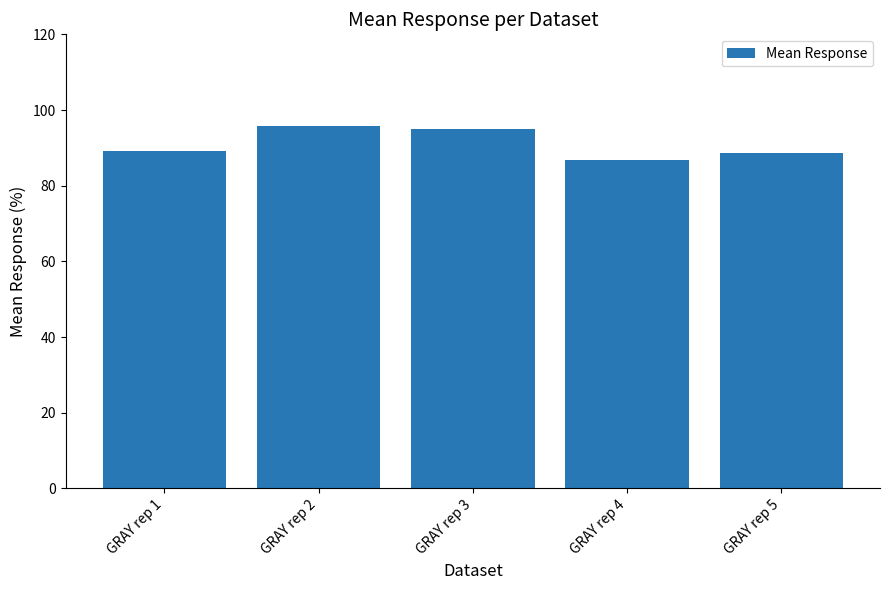

What is the ratio of the value at GRAY rep 4 to the value at GRAY rep 1?

1.0